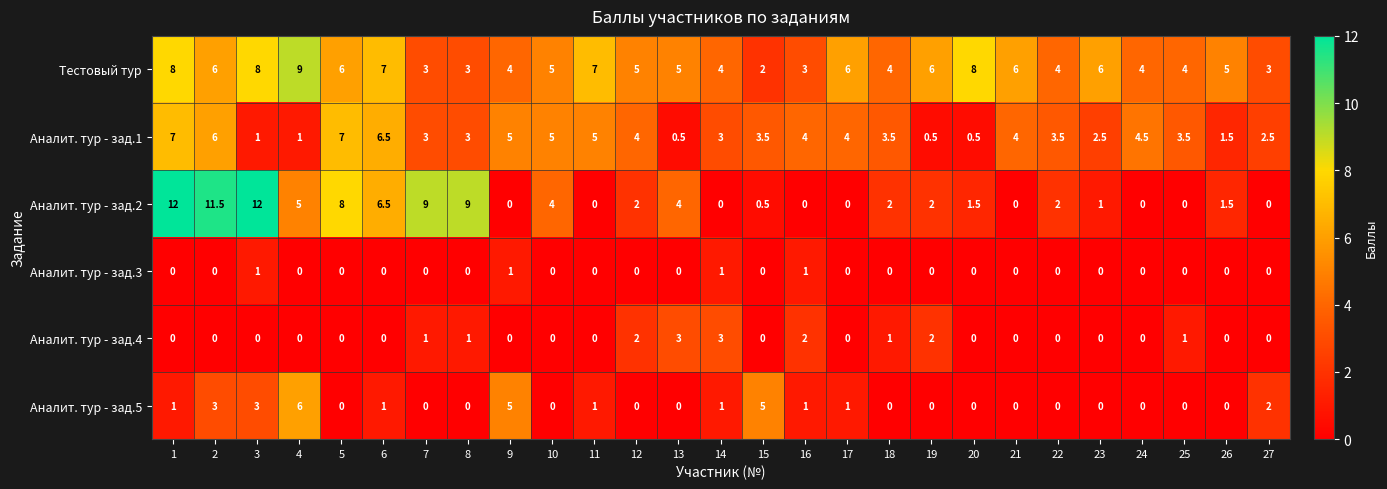

What is the difference between the maximum and second lowest values in the Аналит. тур - зад.5 series?

6.0